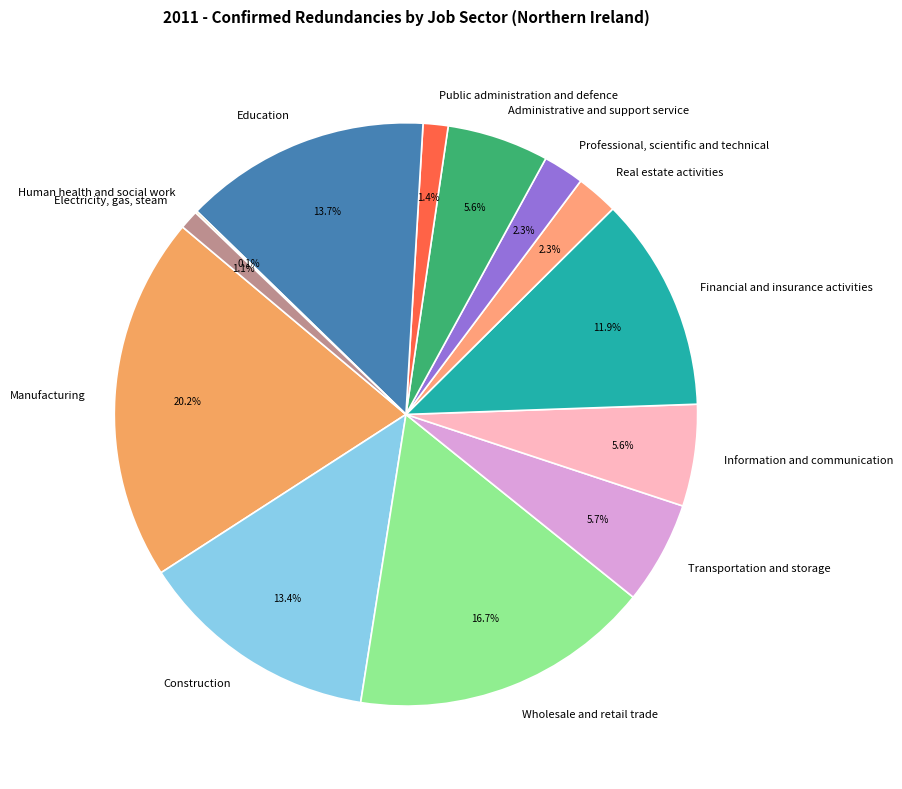

How much of the chart is everything except Real estate activities?

97.7%